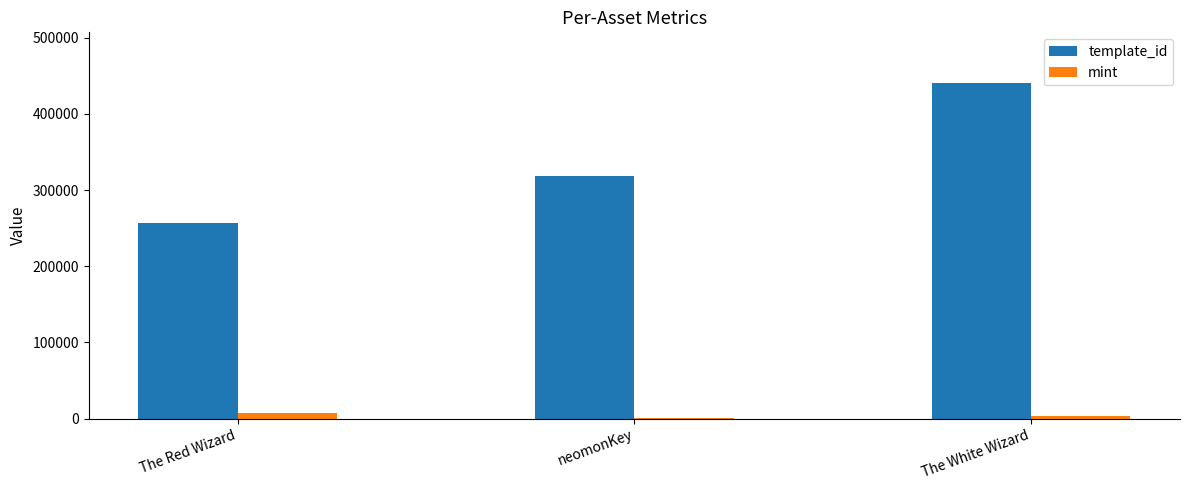

What is the maximum value for mint?

7603